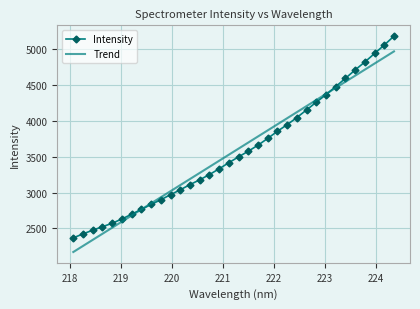

What is the minimum value for Intensity?

2368.2